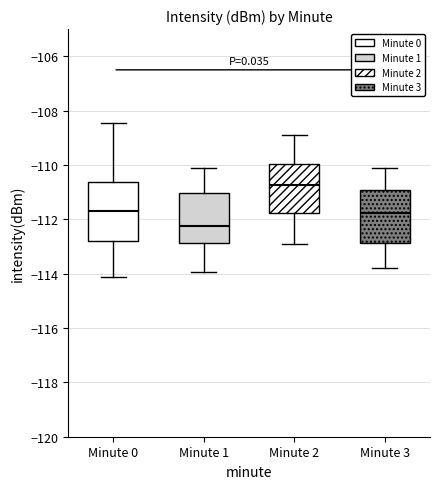

Reading left to right, transcribe this box plot: for each box, give where its median line is, the range the box spans, and where its two whiskers end, as read against the y-axis. The values are not printed on the chart, so give them approximately, as read against the axis.

Minute 0: median -111.6, box -112.8 to -110.6, whiskers -114.2 to -108.4
Minute 1: median -112.2, box -112.8 to -111.0, whiskers -114.0 to -110.2
Minute 2: median -110.8, box -111.8 to -110.0, whiskers -112.8 to -108.8
Minute 3: median -111.8, box -112.8 to -111.0, whiskers -113.8 to -110.0